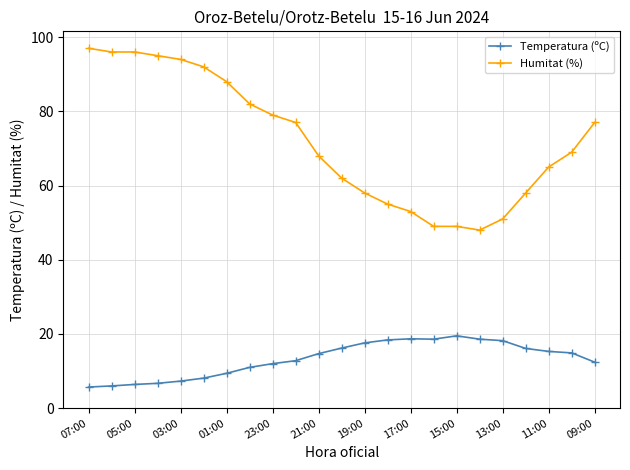

At how many categories does at least one series exceed 64?

14